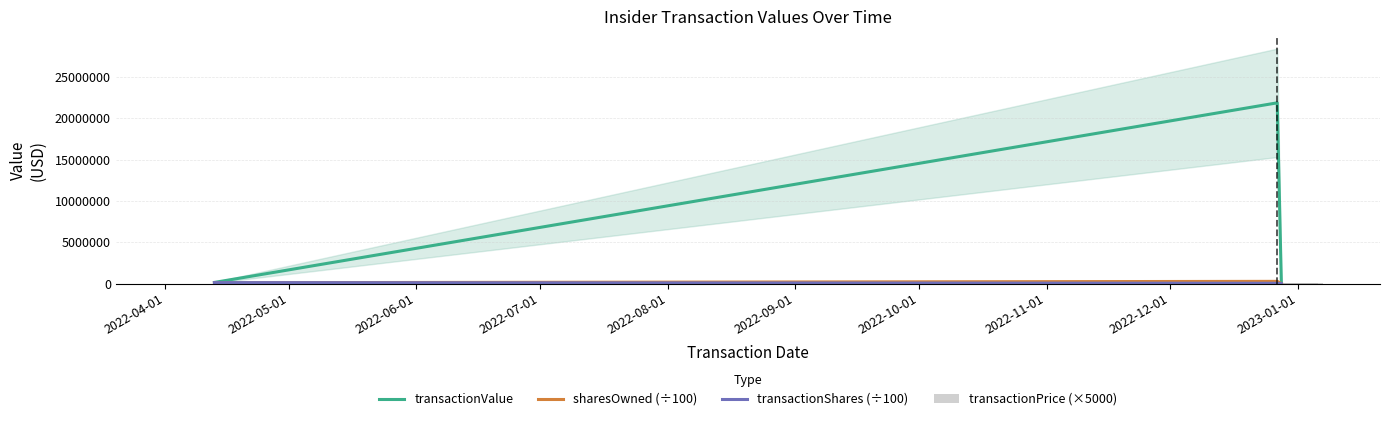

Which series has the largest range (max minus min)?

transactionValue